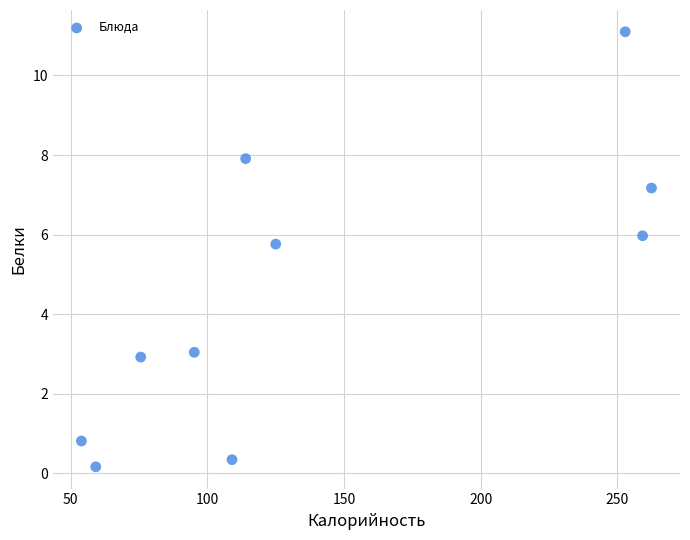

What is the range of Y values (max minus min)?

10.9